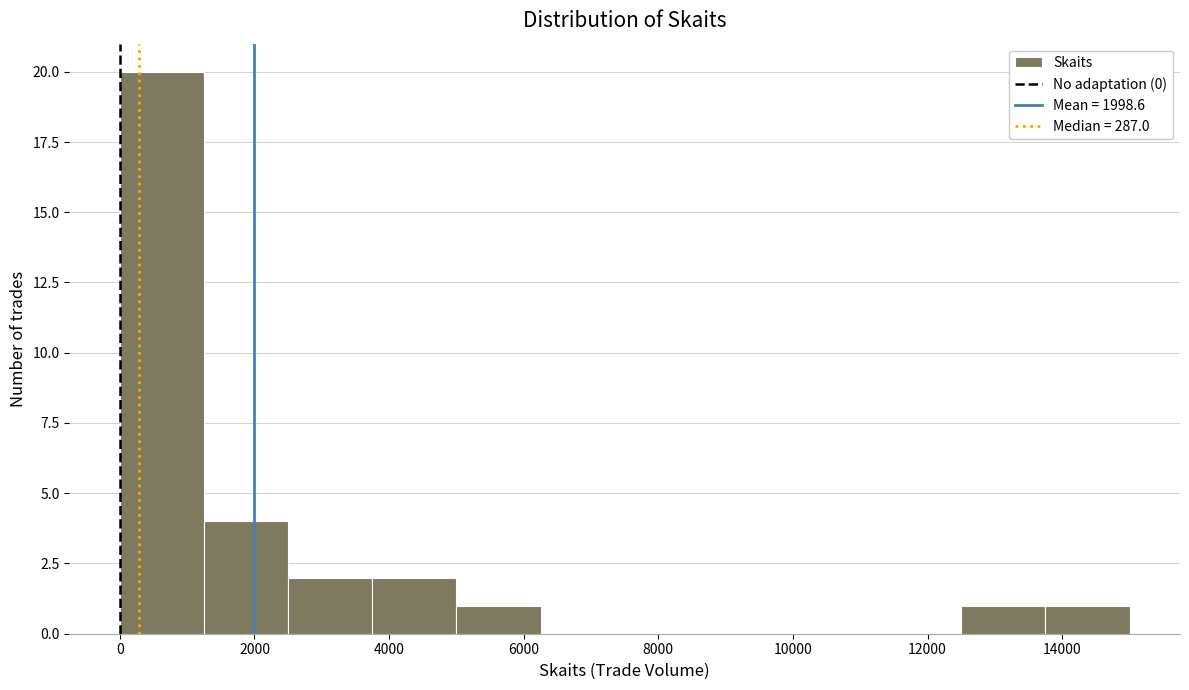

Reading left to right, list every bar in this chart as the range it spans on the x-axis followed by its height. Neither the bar edges nor the heights are printed on the chart, so give them approximately, as read against the axes.

0 to 1200: 20
1200 to 2600: 4
2600 to 3800: 2
3800 to 5000: 2
5000 to 6200: 1
6200 to 7600: 0
7600 to 8800: 0
8800 to 10000: 0
10000 to 11200: 0
11200 to 12600: 0
12600 to 13800: 1
13800 to 15000: 1